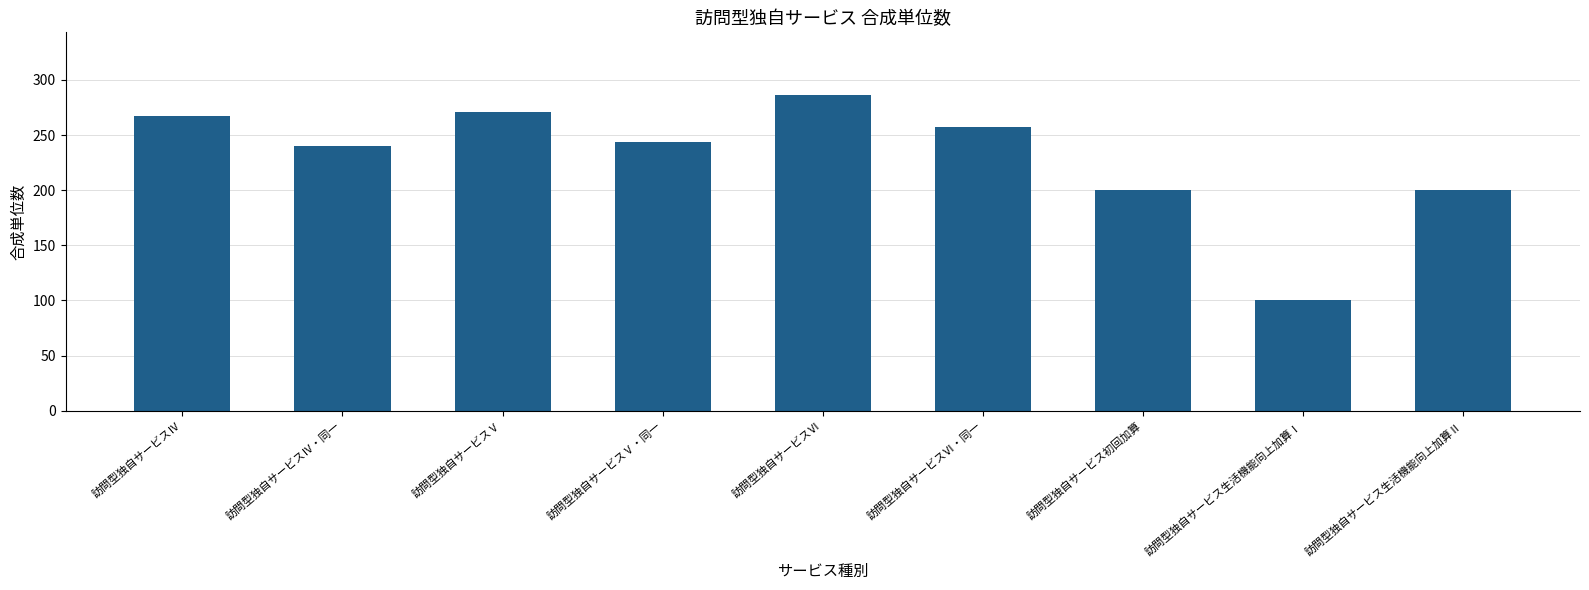

The value at 訪問型独自サービスⅥ・同一 is 257. True or false?

True